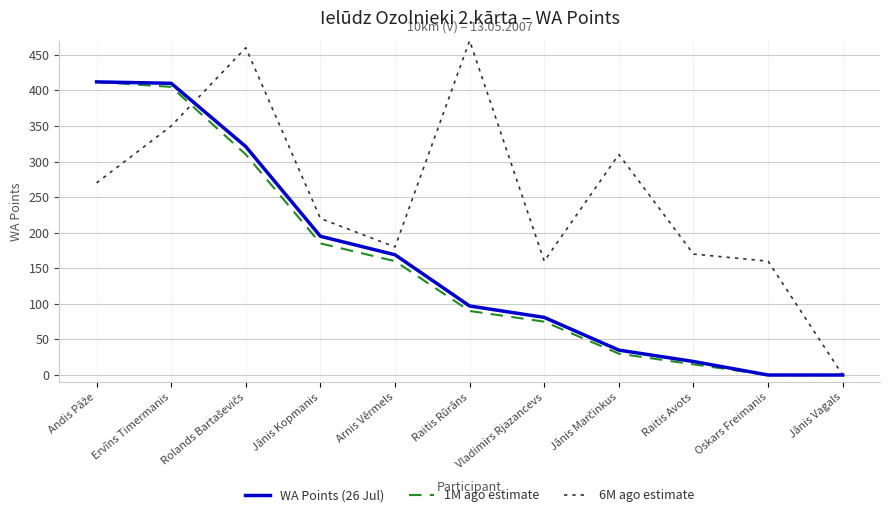

Where is WA Points (26 Jul) nearest to the value 206?

Jānis Kopmanis